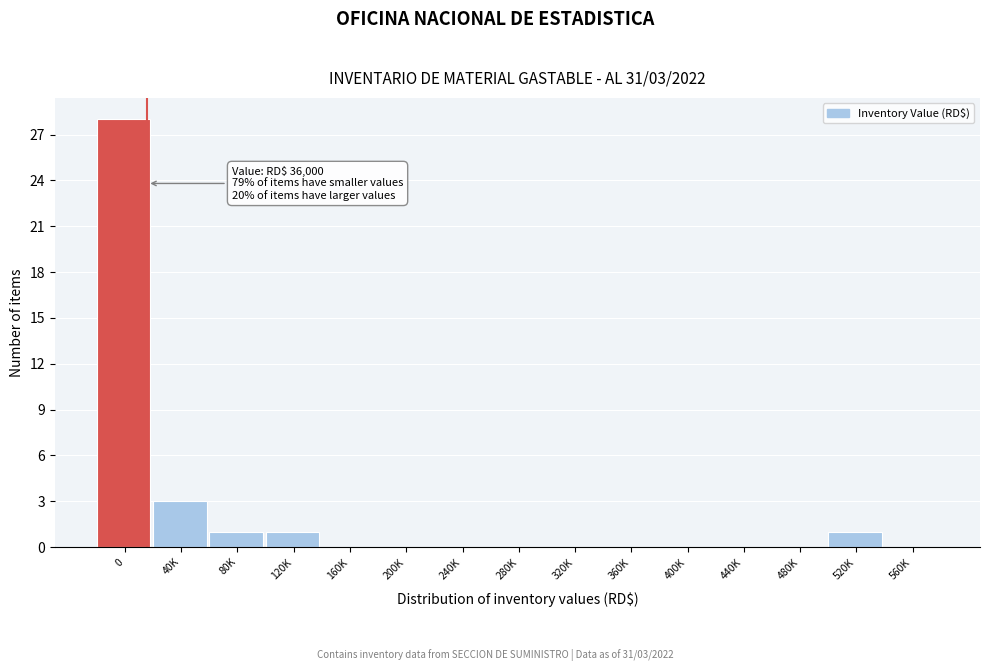

Reading right to left, list all the values displayed in this chart.

560K=0	520K=1	480K=0	440K=0	400K=0	360K=0	320K=0	280K=0	240K=0	200K=0	160K=0	120K=1	80K=1	40K=3	0=28